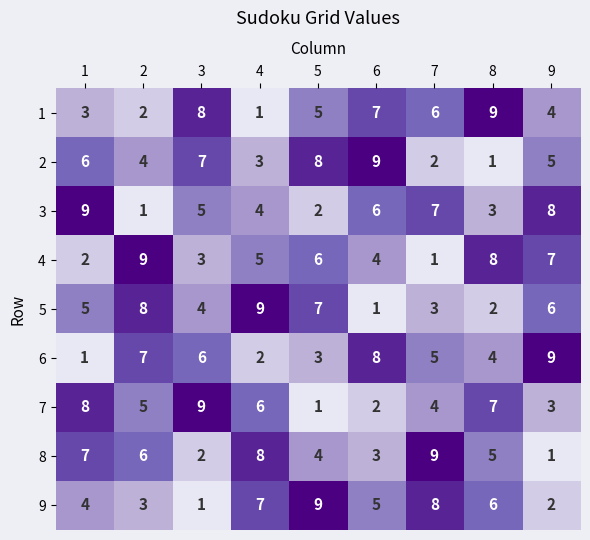

Is the value of 3 at 8 greater than the value of 2 at 1?

No